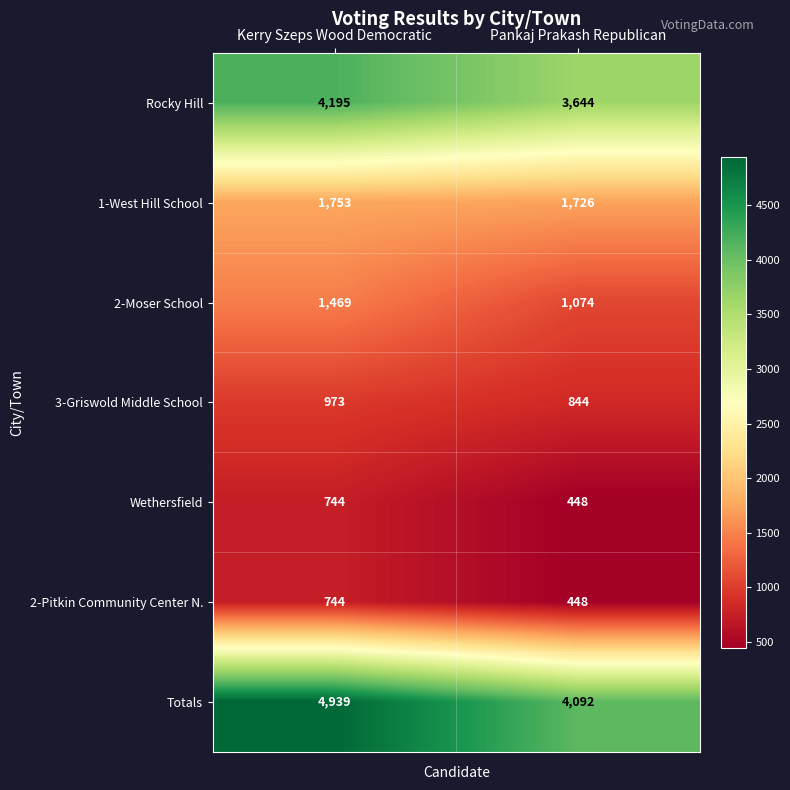

What is the total value across all series at Kerry Szeps Wood Democratic?

14817